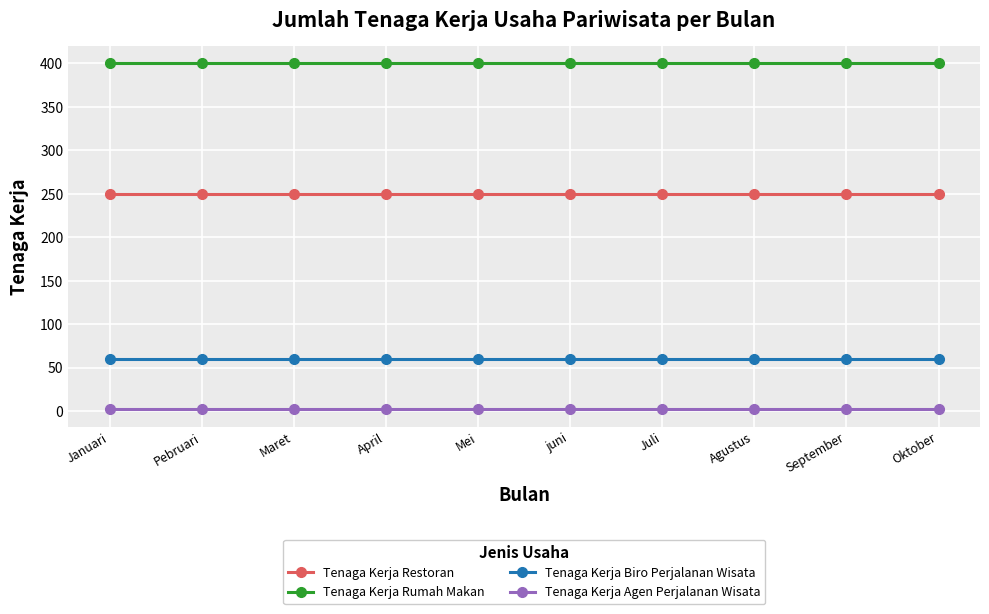

Rank the series at April from lowest to highest value.

Tenaga Kerja Agen Perjalanan Wisata, Tenaga Kerja Biro Perjalanan Wisata, Tenaga Kerja Restoran, Tenaga Kerja Rumah Makan